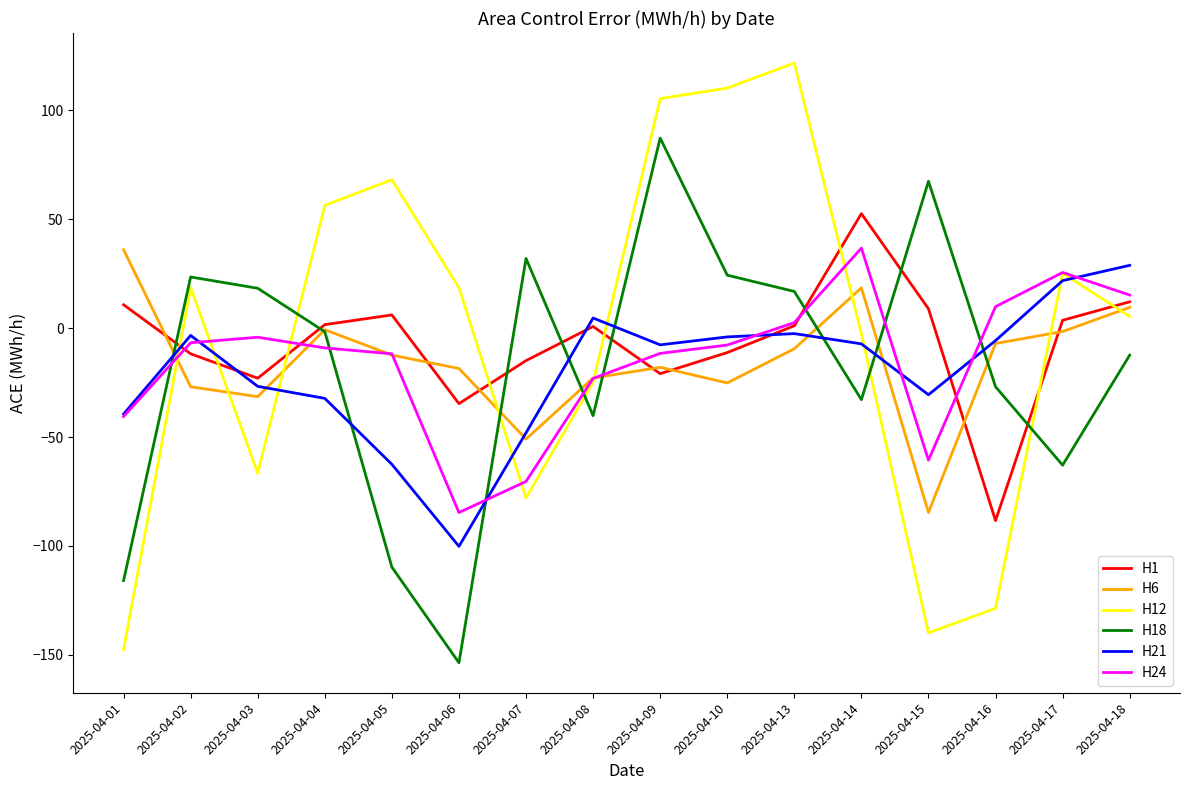

Between 2025-04-09 and 2025-04-10, which series saw the biggest shift?

H18